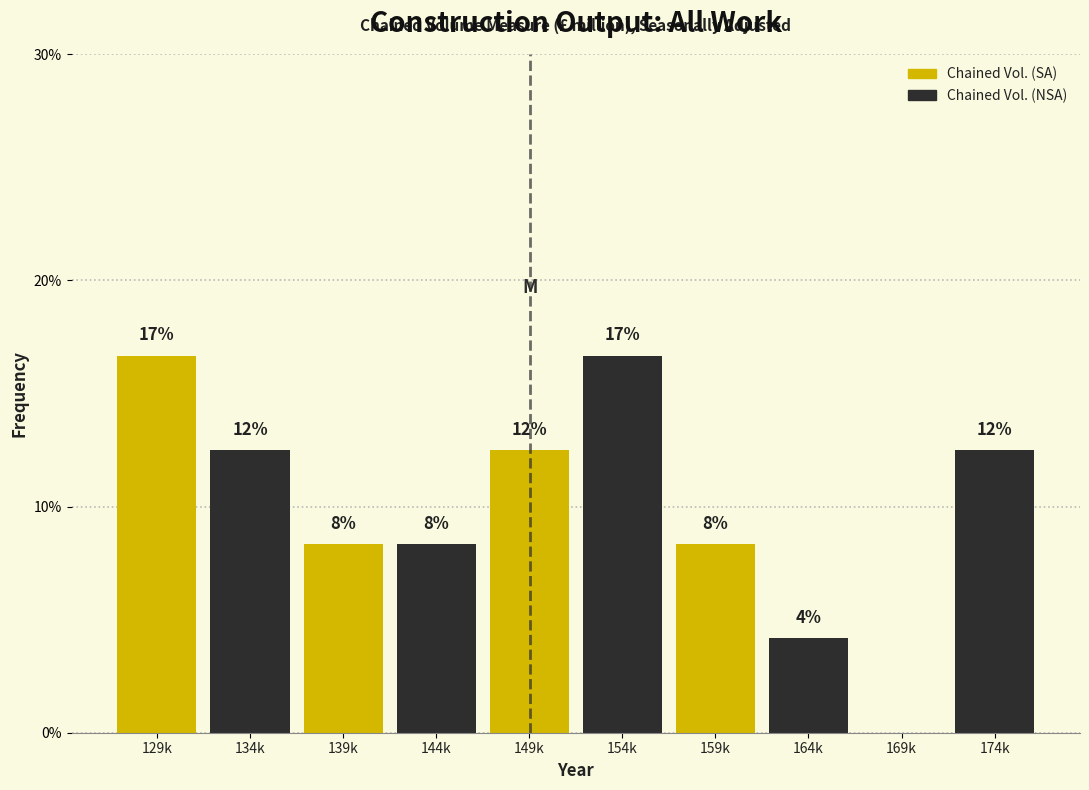

Are the bars horizontal?

No